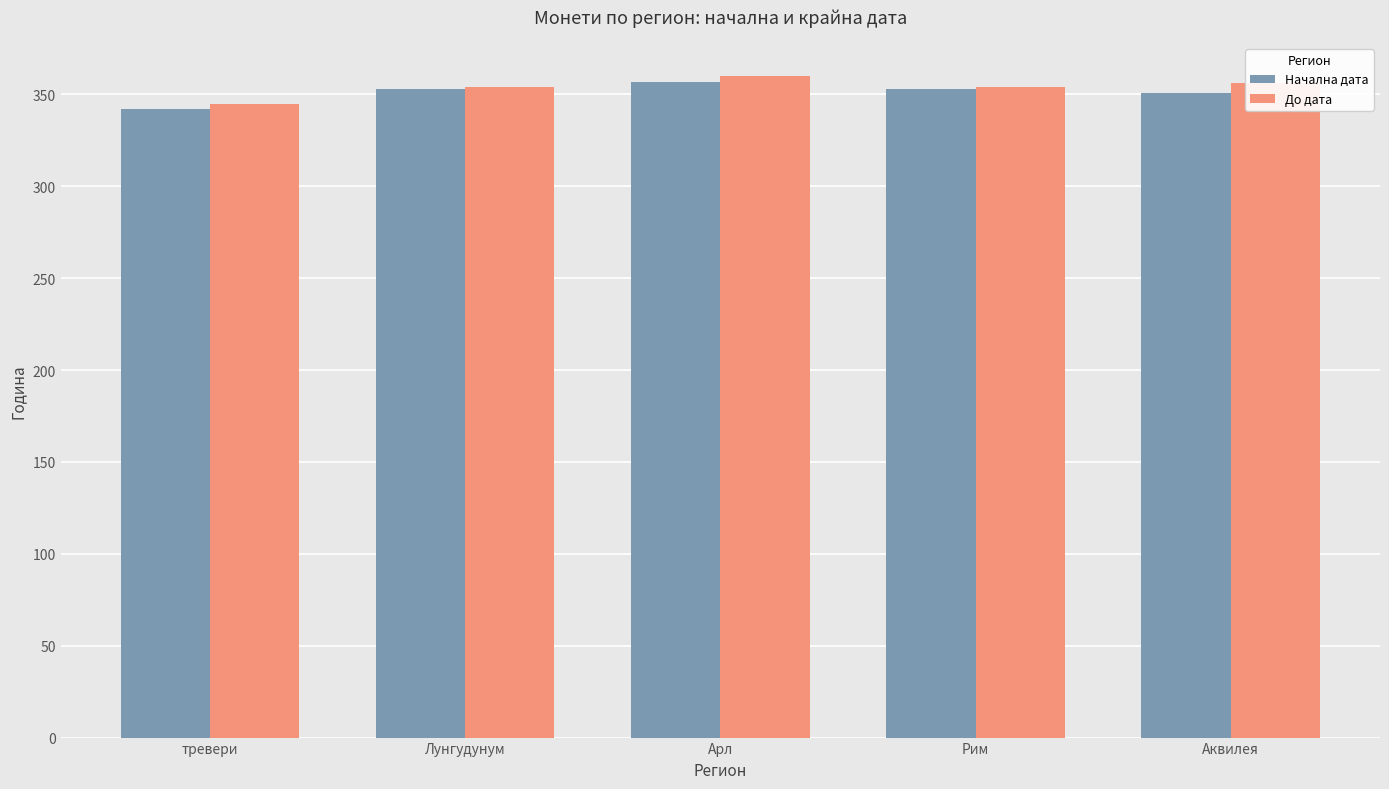

The value of Начална дата at Лунгудунум is 353. True or false?

True